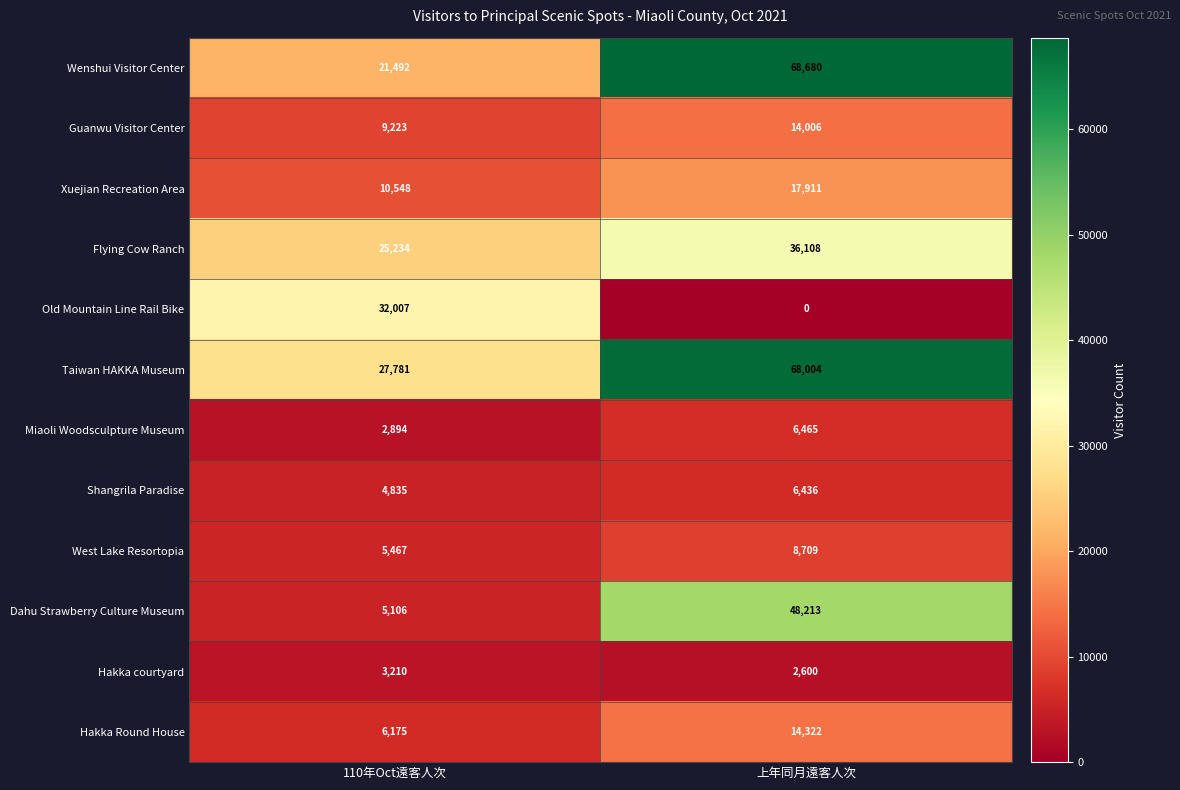

At how many categories does at least one series exceed 60346?

1